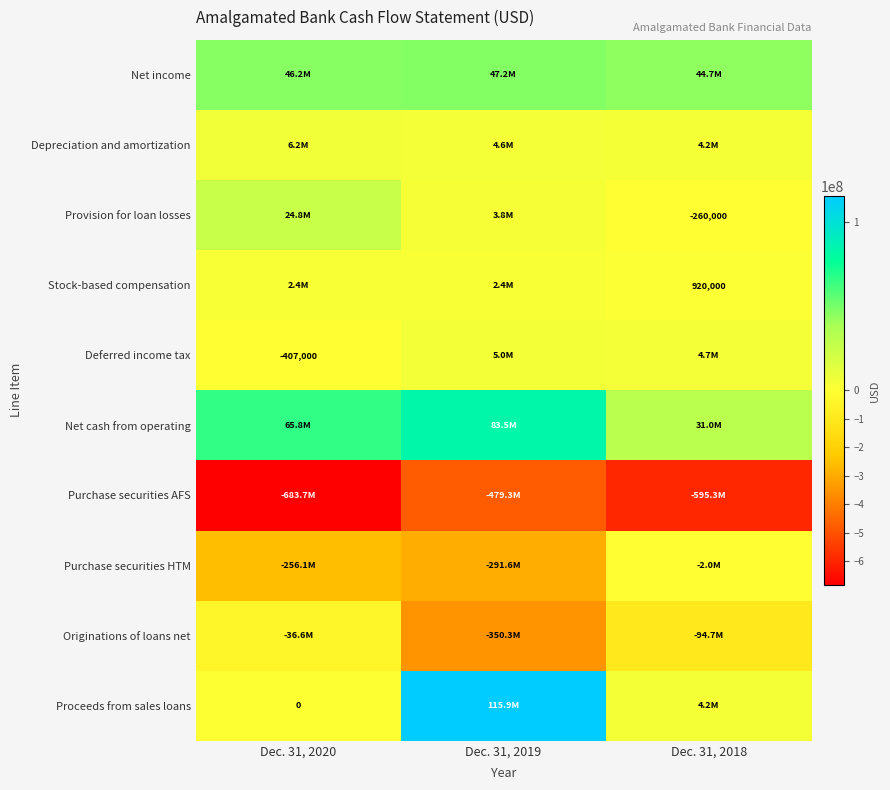

List the series in order of their peak value, highest first.

Proceeds from sales loans, Net cash from operating, Net income, Provision for loan losses, Depreciation and amortization, Deferred income tax, Stock-based compensation, Purchase securities HTM, Originations of loans net, Purchase securities AFS